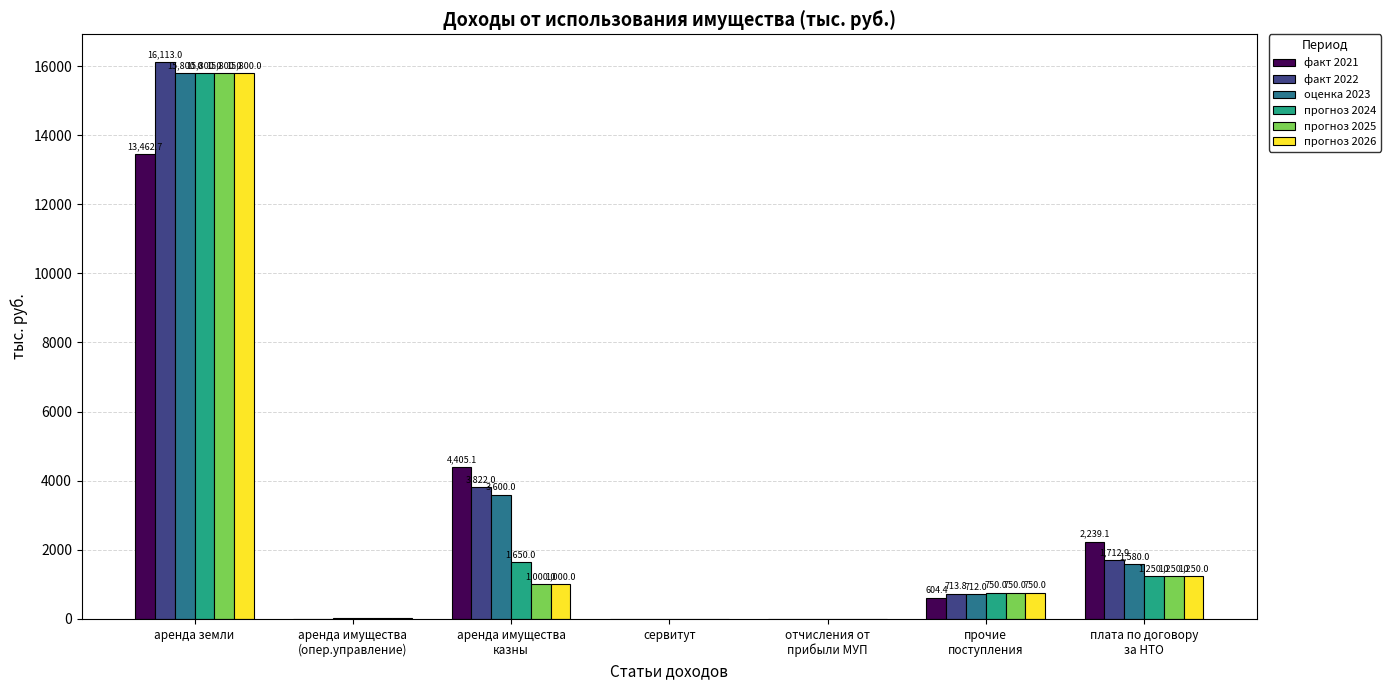

Reading left to right, extract all data points from this chart.

факт 2021: аренда земли=13462.7	аренда имущества
(опер.управление)=5.2	аренда имущества
казны=4405.1	сервитут=6.7	отчисления от
прибыли МУП=1.1	прочие
поступления=604.4	плата по договору
за НТО=2239.1
факт 2022: аренда земли=16113.0	аренда имущества
(опер.управление)=2.8	аренда имущества
казны=3822.0	сервитут=8.0	отчисления от
прибыли МУП=0.9	прочие
поступления=713.8	плата по договору
за НТО=1712.9
оценка 2023: аренда земли=15800.0	аренда имущества
(опер.управление)=27.0	аренда имущества
казны=3600.0	сервитут=2.0	отчисления от
прибыли МУП=2.0	прочие
поступления=712.0	плата по договору
за НТО=1580.0
прогноз 2024: аренда земли=15800.0	аренда имущества
(опер.управление)=32.0	аренда имущества
казны=1650.0	сервитут=3.0	отчисления от
прибыли МУП=1.0	прочие
поступления=750.0	плата по договору
за НТО=1250.0
прогноз 2025: аренда земли=15800.0	аренда имущества
(опер.управление)=32.0	аренда имущества
казны=1000.0	сервитут=0.0	отчисления от
прибыли МУП=1.0	прочие
поступления=750.0	плата по договору
за НТО=1250.0
прогноз 2026: аренда земли=15800.0	аренда имущества
(опер.управление)=32.0	аренда имущества
казны=1000.0	сервитут=0.0	отчисления от
прибыли МУП=1.0	прочие
поступления=750.0	плата по договору
за НТО=1250.0